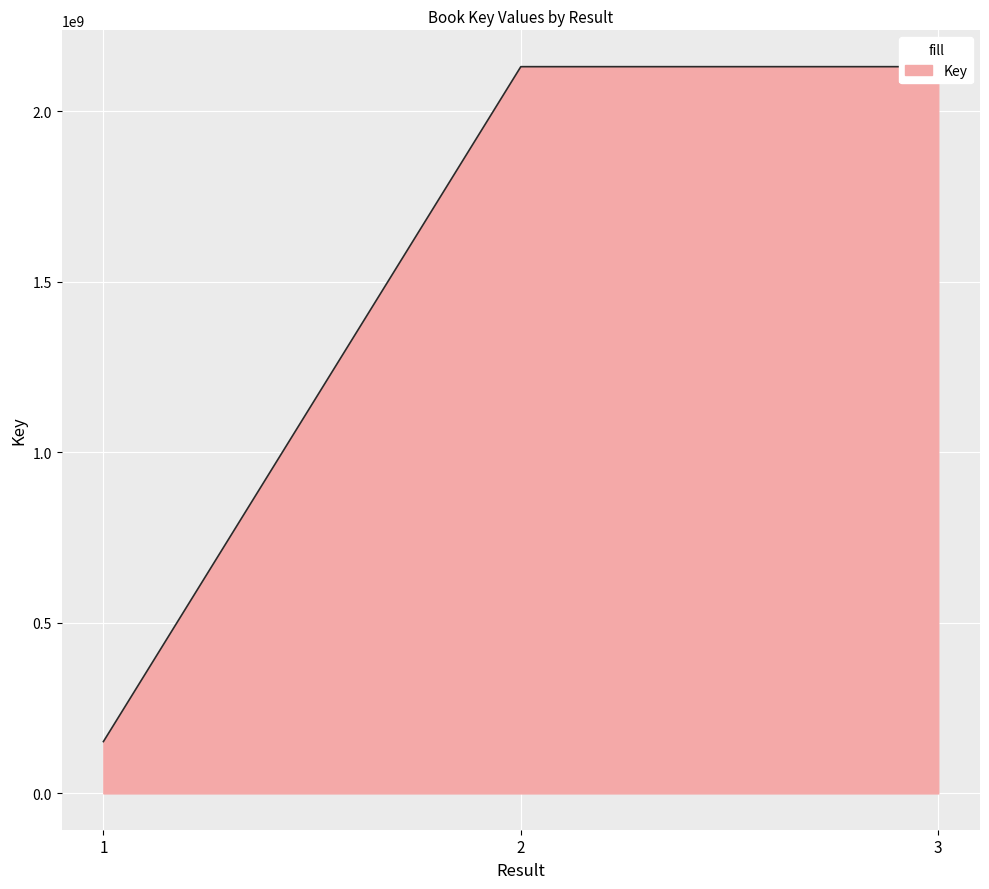

The chart shows a value of 3701561653 at 3. True or false?

False